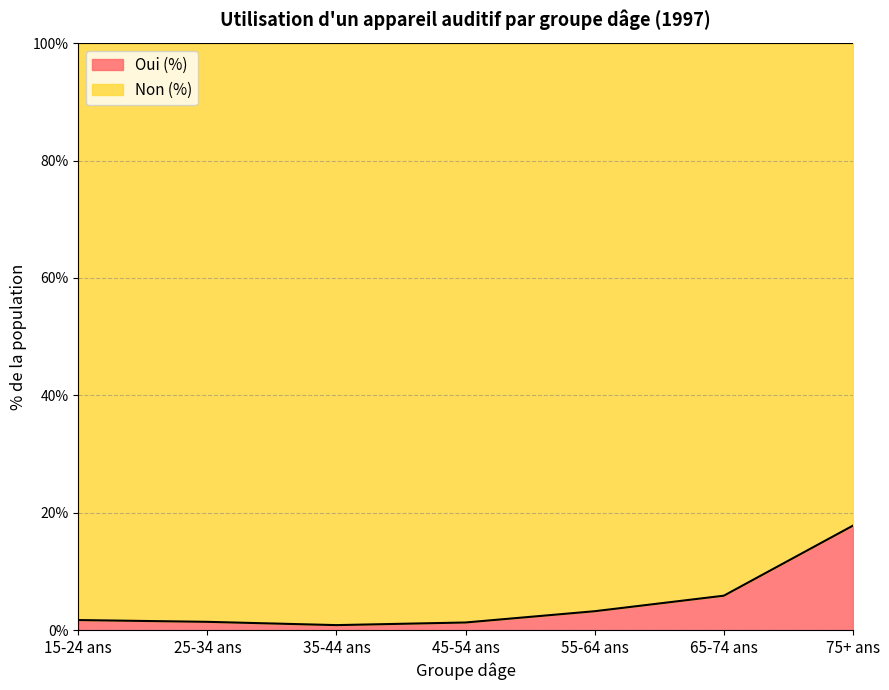

The value at 55-64 ans is 1.9. True or false?

False